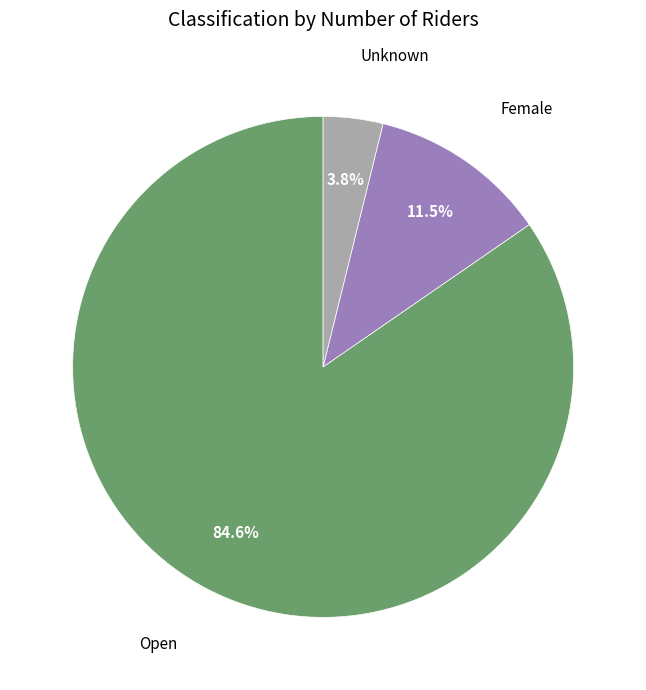

Is there any slice that represents more than half of the pie?

Yes